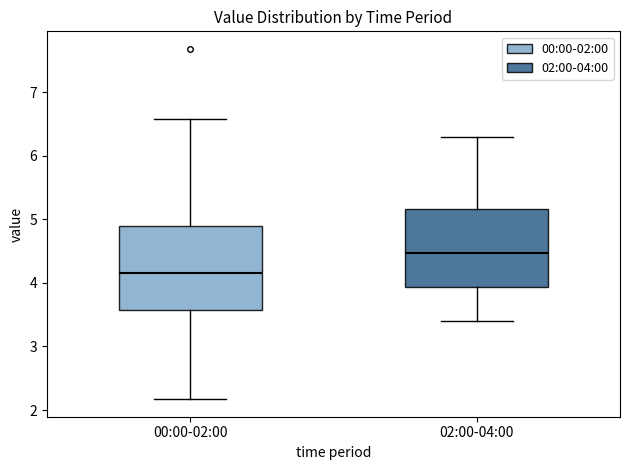

Reading left to right, read every box against the y-axis: the position of its median line, the range the box covers, and the ends of its whiskers. The values are not printed on the chart, so give them approximately, as read against the axis.

00:00-02:00: median 4.2, box 3.6 to 4.9, whiskers 2.2 to 6.6
02:00-04:00: median 4.5, box 3.9 to 5.2, whiskers 3.4 to 6.3